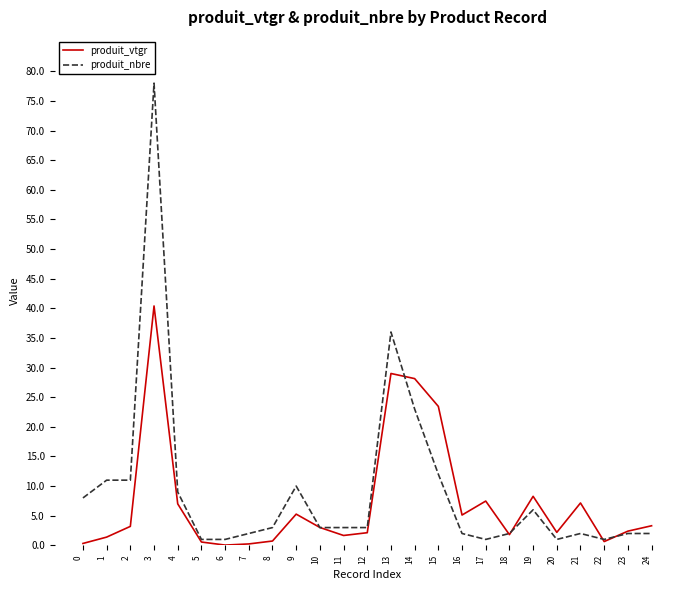

Which series has the widest spread of values?

produit_nbre